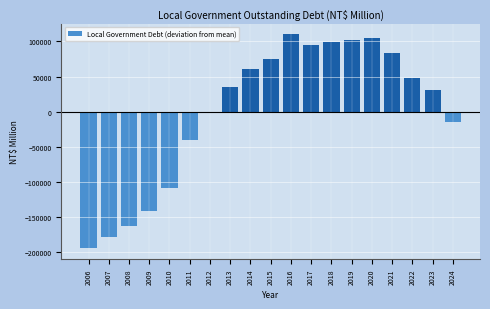

Reading right to left, what are all the values shown in this chart?

2024=-14888.2	2023=31373.8	2022=48294.8	2021=82880.8	2020=104490.8	2019=101741.8	2018=99495.8	2017=95012.8	2016=110263.8	2015=74775.8	2014=60588.8	2013=34569.8	2012=-577.2	2011=-40781.2	2010=-108267.2	2009=-142082.2	2008=-162412.2	2007=-179476.2	2006=-195005.2